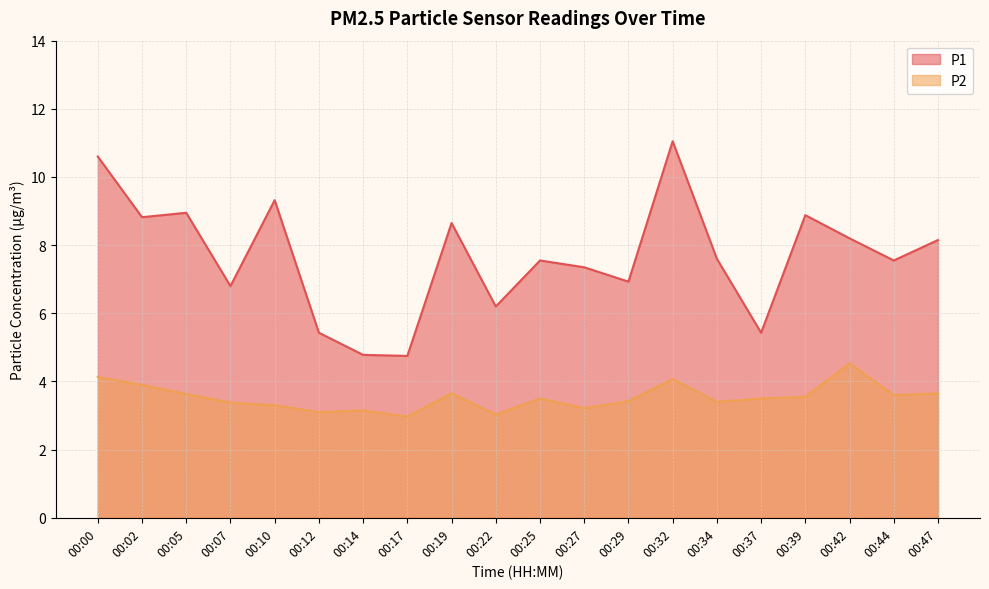

What is the sum of all P1 values?

153.0